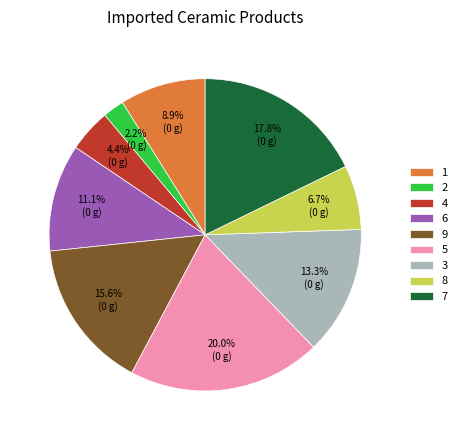

Which has a higher value, 9 or 3?

9